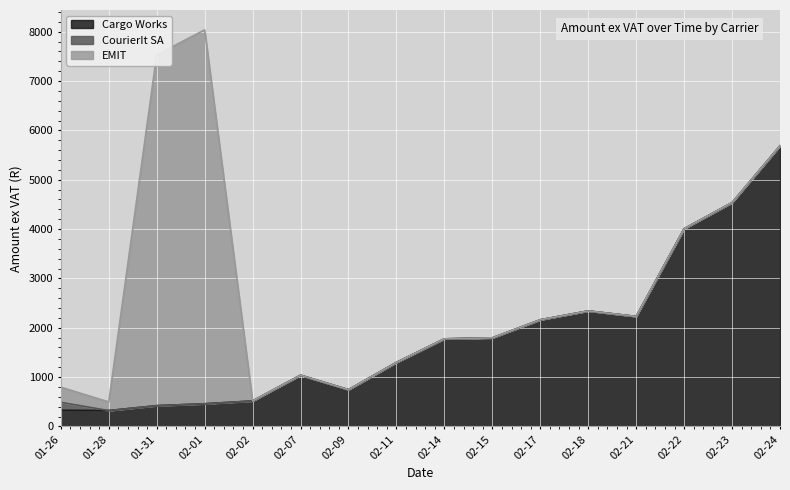

Where do EMIT and Cargo Works first cross each other?

2022-01-28 and 2022-01-31